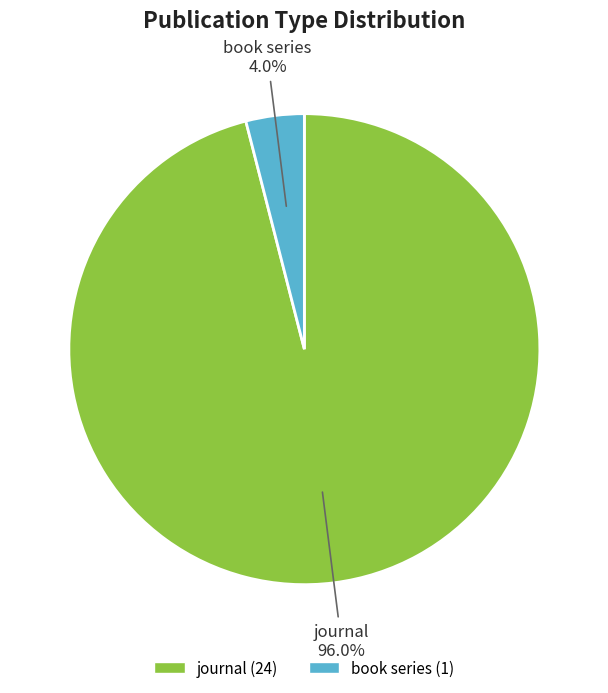

Is the sum of journal and book series greater than half?

Yes